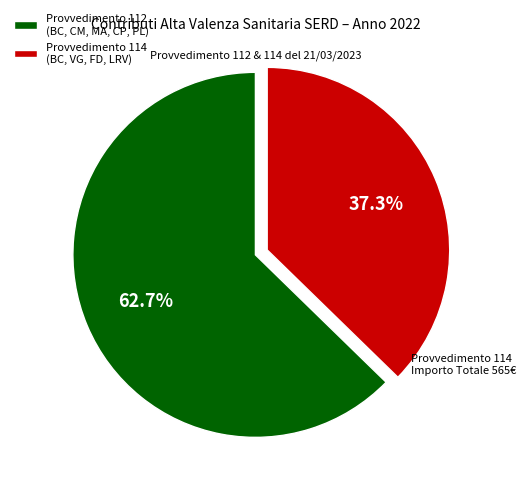

Is there a majority slice in this chart?

Yes